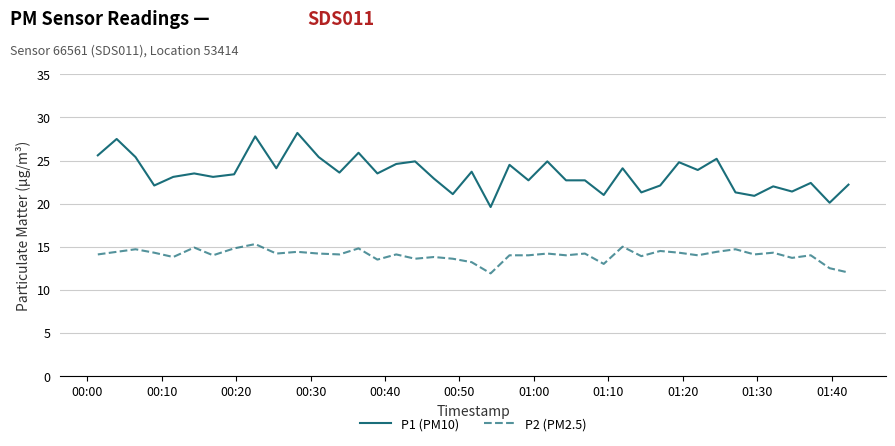

Which series has the largest total across all categories?

P1 (PM10)